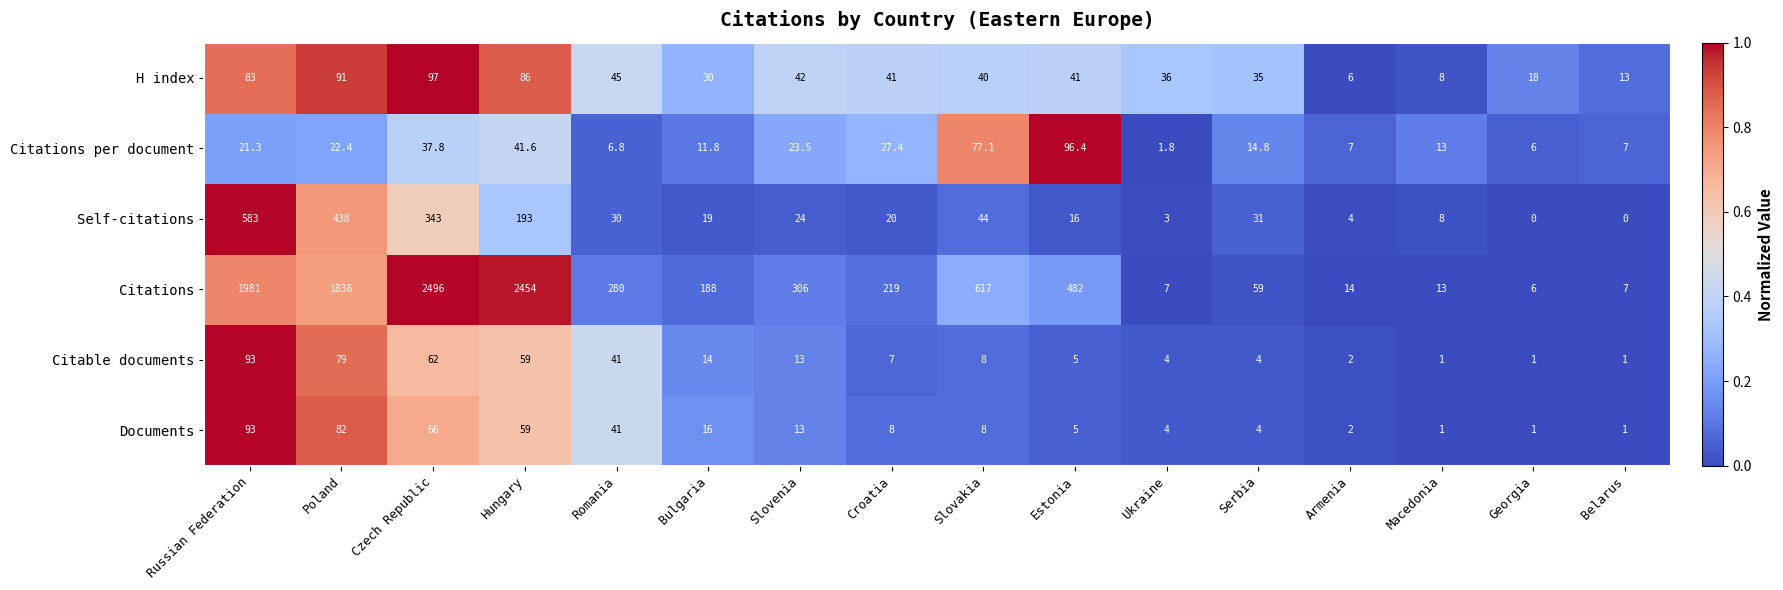

True or false: Citations per document has a value of 2.9 at Ukraine.

False